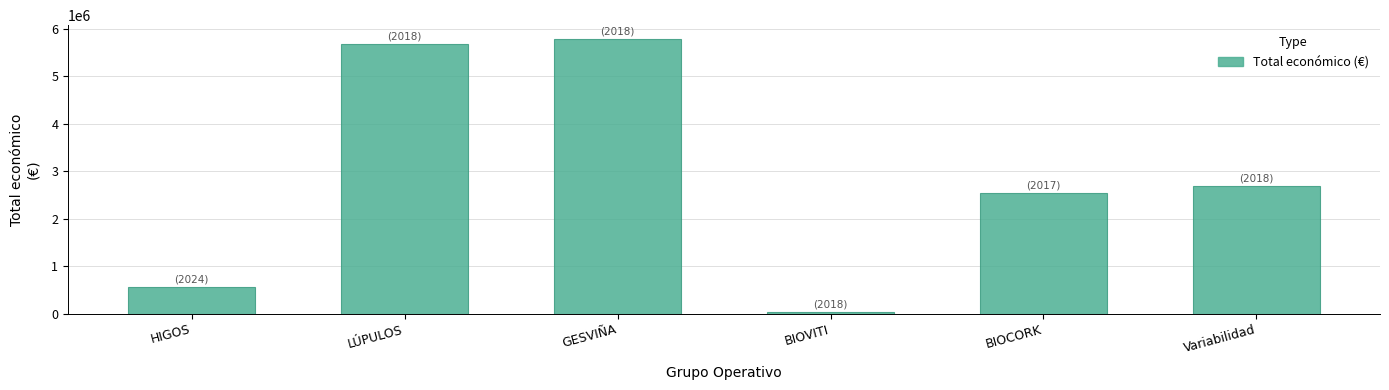

Reading left to right, extract all data points from this chart.

HIGOS=560529	LÚPULOS=5685677	GESVIÑA=5792221	BIOVITI=36647	BIOCORK=2546283	Variabilidad=2685474